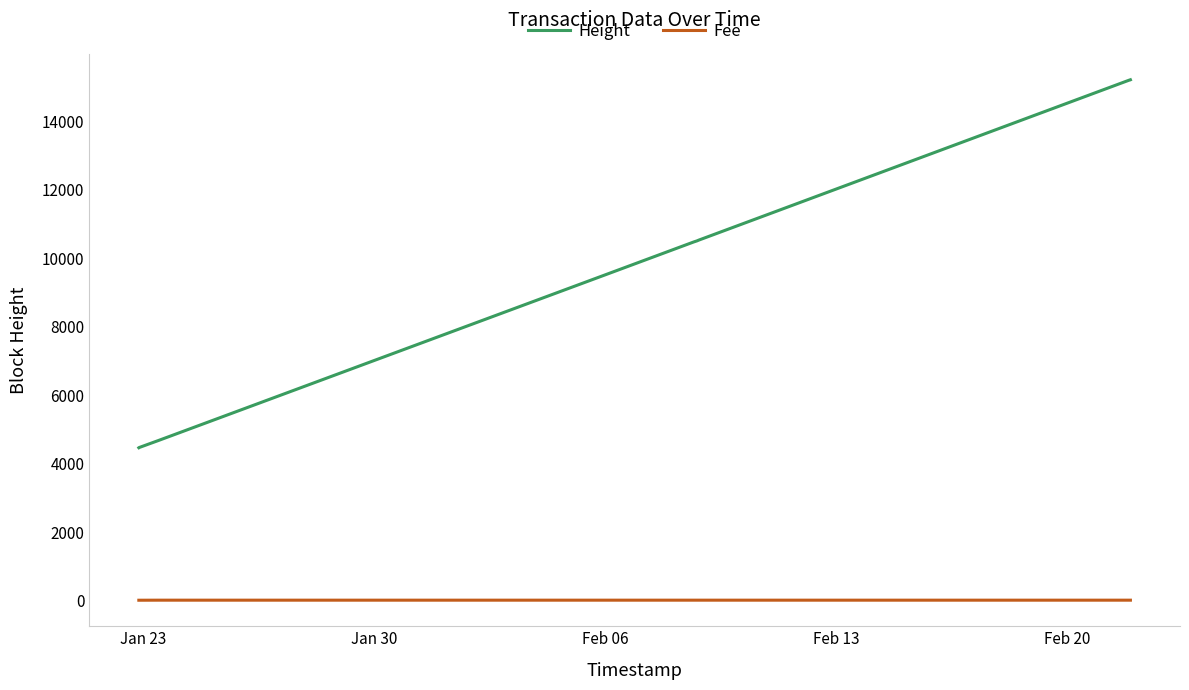

How many values in the Fee series exceed 14?

20